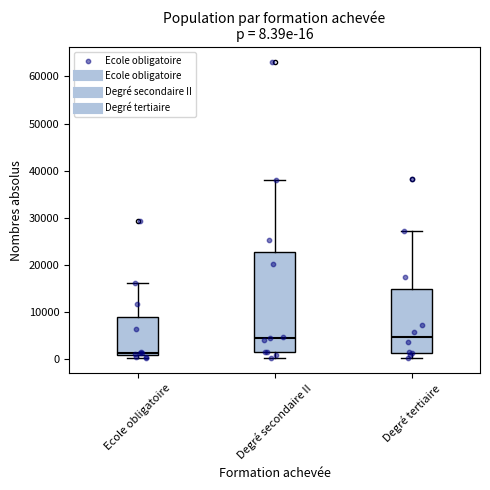

Comparing the boxes themselves (not the whiskers), which one is the tallest?

Degré secondaire II